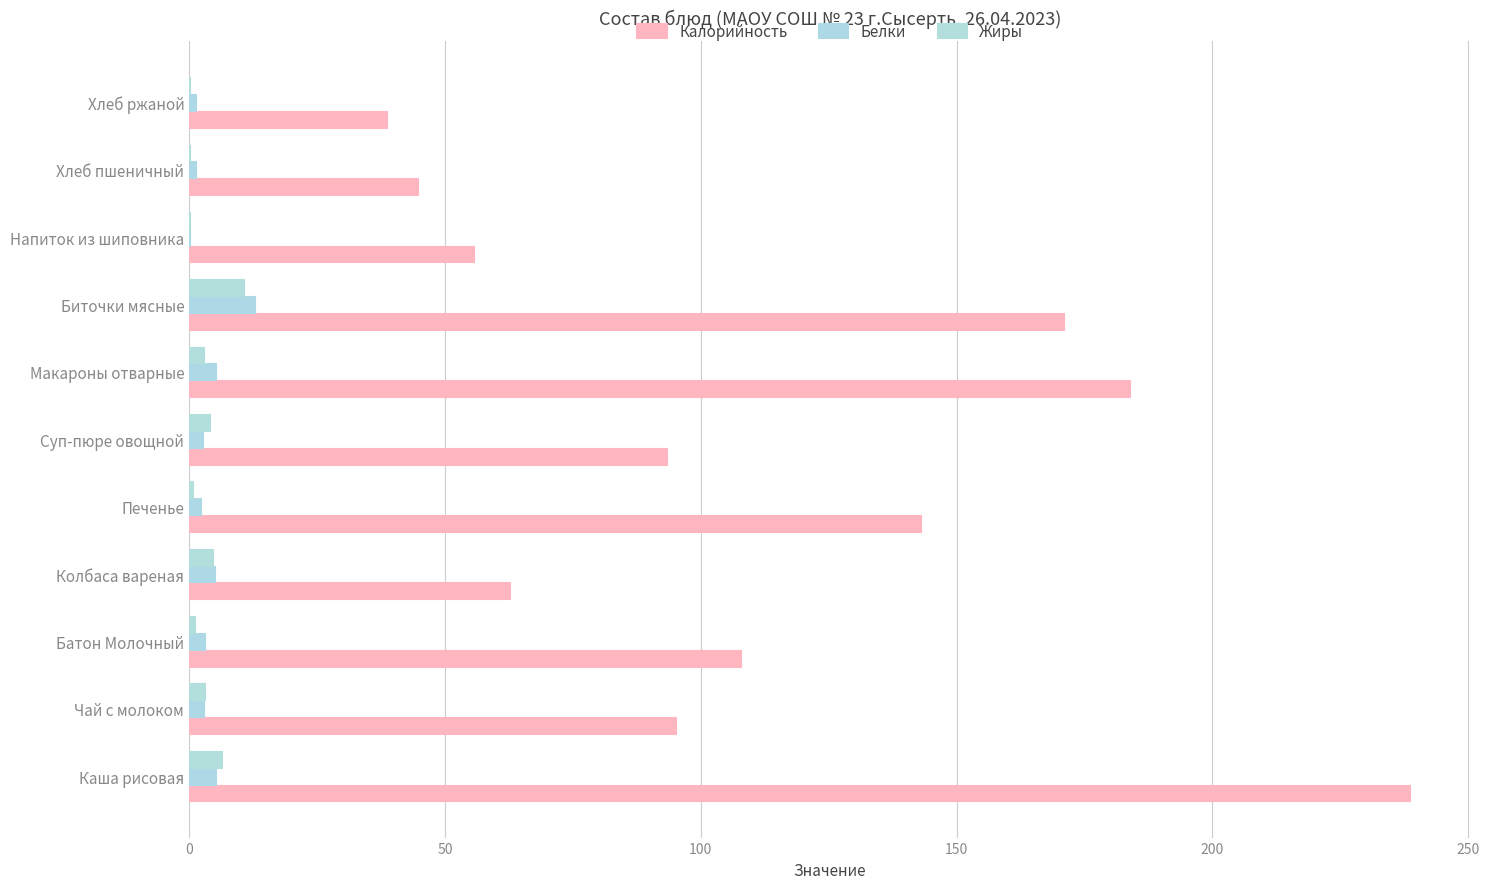

At how many categories does at least one series exceed 157?

3